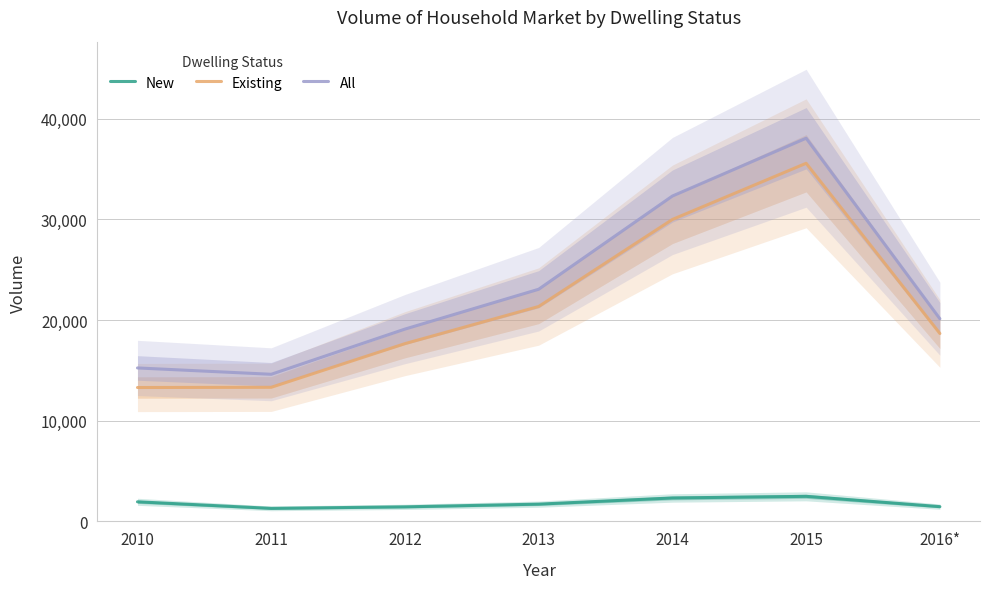

What are all the series names shown in the legend?

New, Existing, All